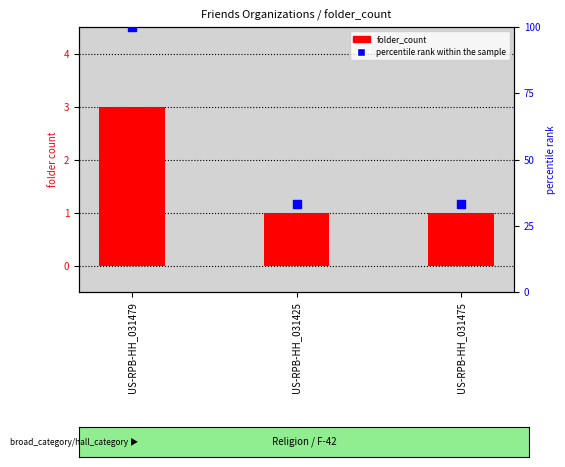

Is the value of percentile rank within the sample at US-RPB-HH_031475 greater than the value of folder_count at US-RPB-HH_031425?

Yes